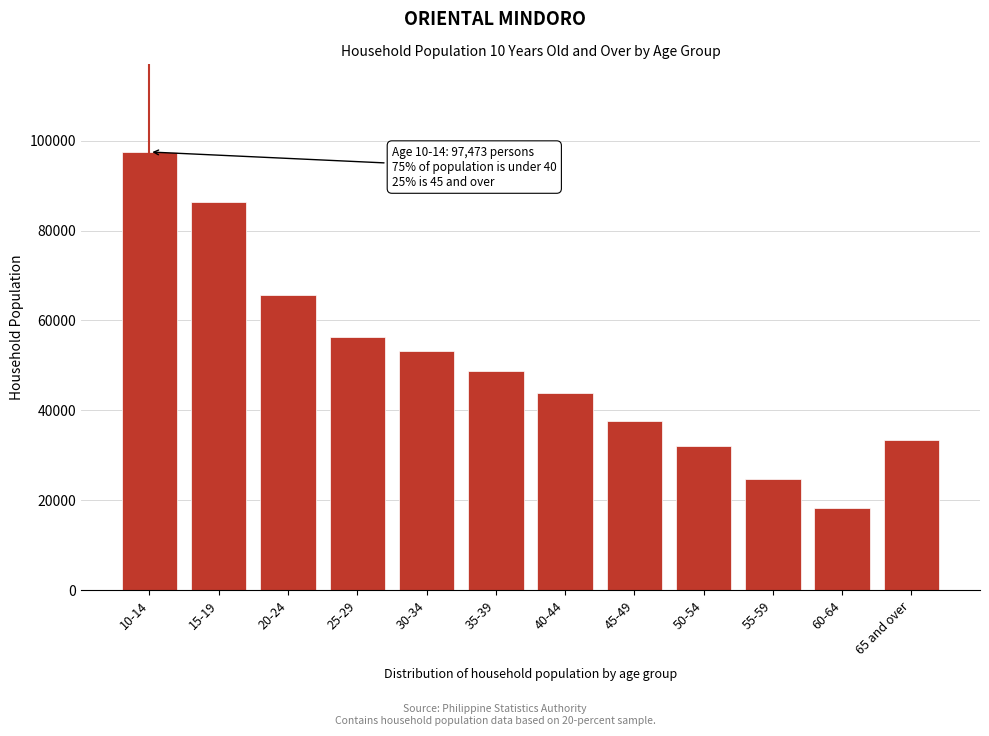

Reading right to left, transcribe all the data shown in this chart.

65 and over=33403	60-64=18345	55-59=24791	50-54=31964	45-49=37687	40-44=43850	35-39=48695	30-34=53094	25-29=56302	20-24=65720	15-19=86366	10-14=97473